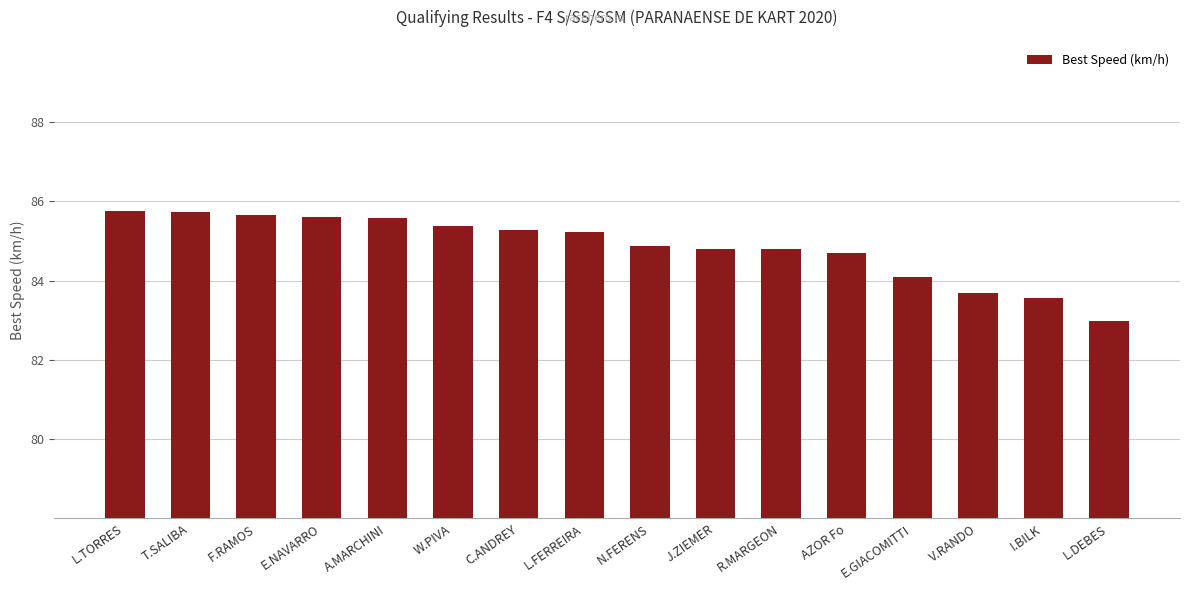

At which category does the chart reach its minimum across all series?

L.DEBES